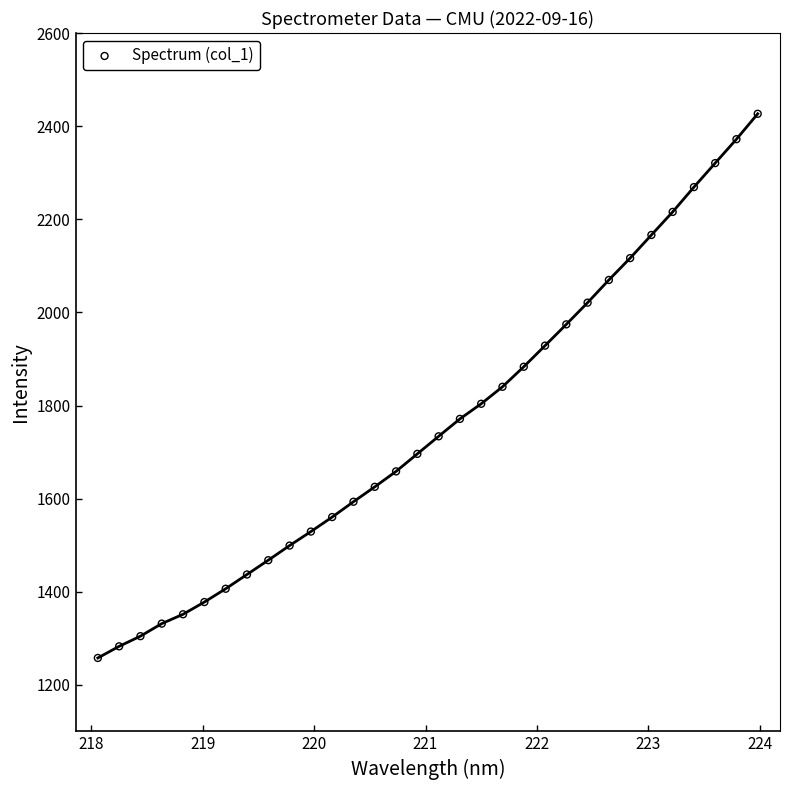

What is the range of X values (max minus min)?

5.9